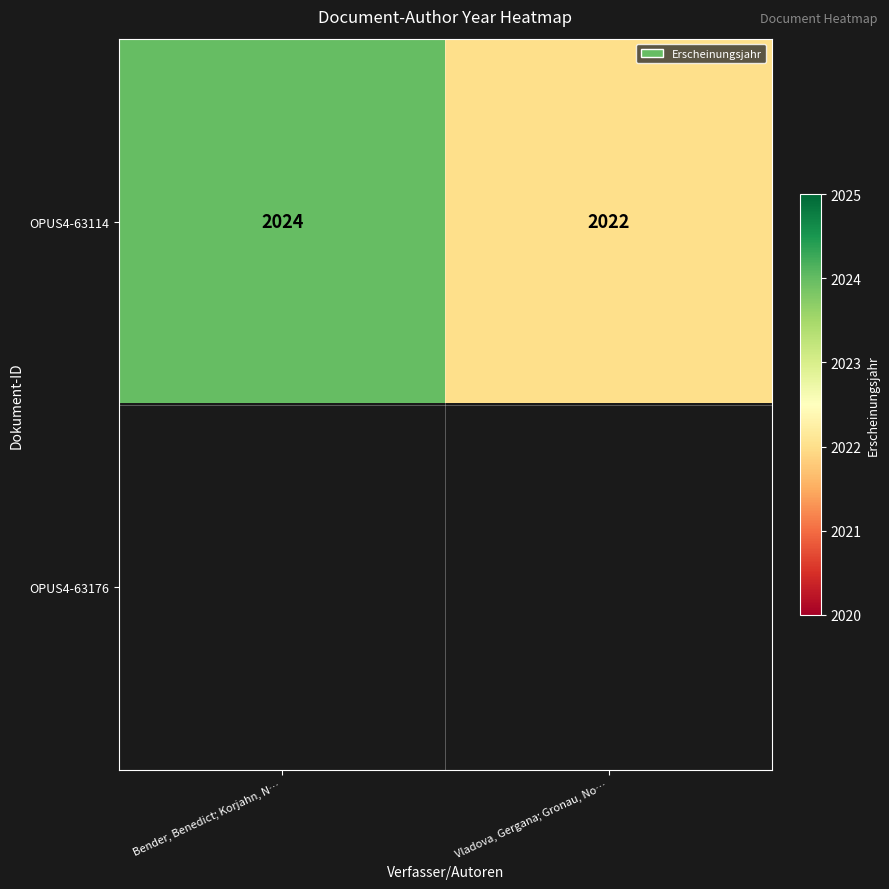

What value does the OPUS4-63114 series have at Vladova, Gergana; Gronau, No…?

2022